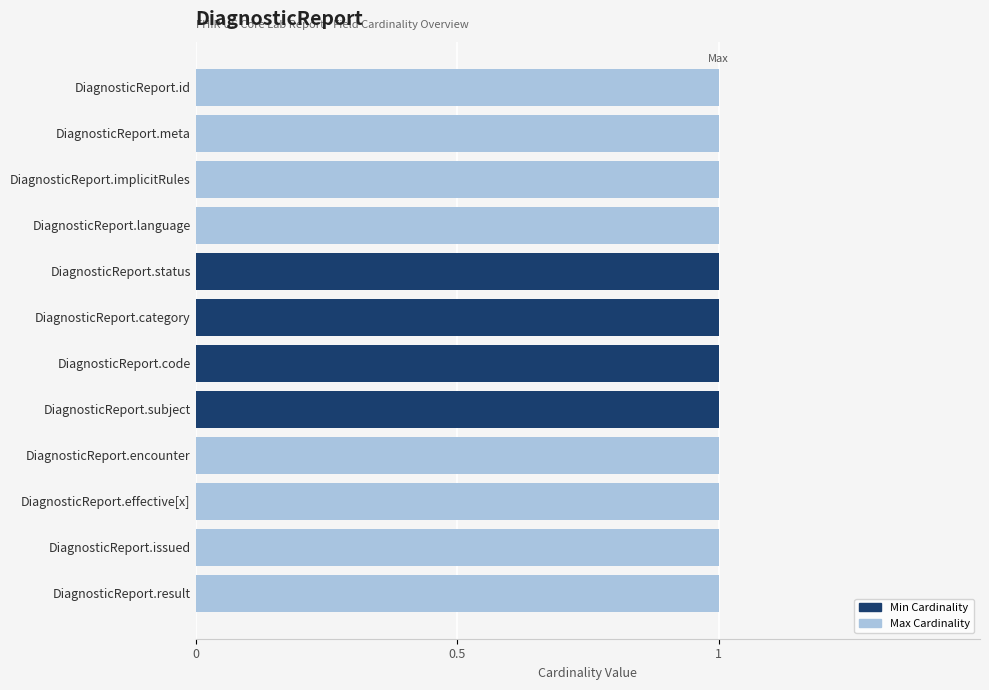

Which series has the largest range (max minus min)?

Min Cardinality